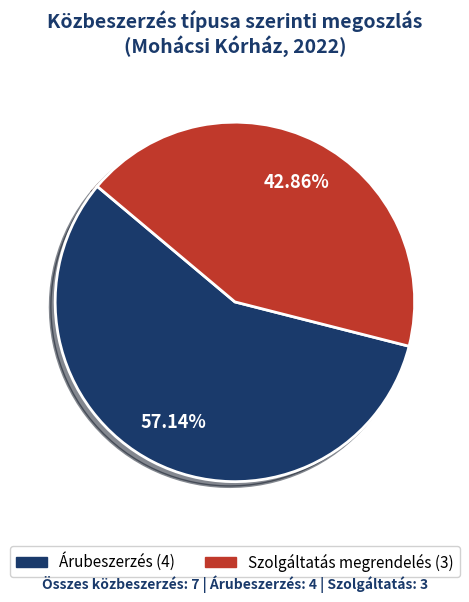

Which category has the biggest portion of the pie?

Árubeszerzés